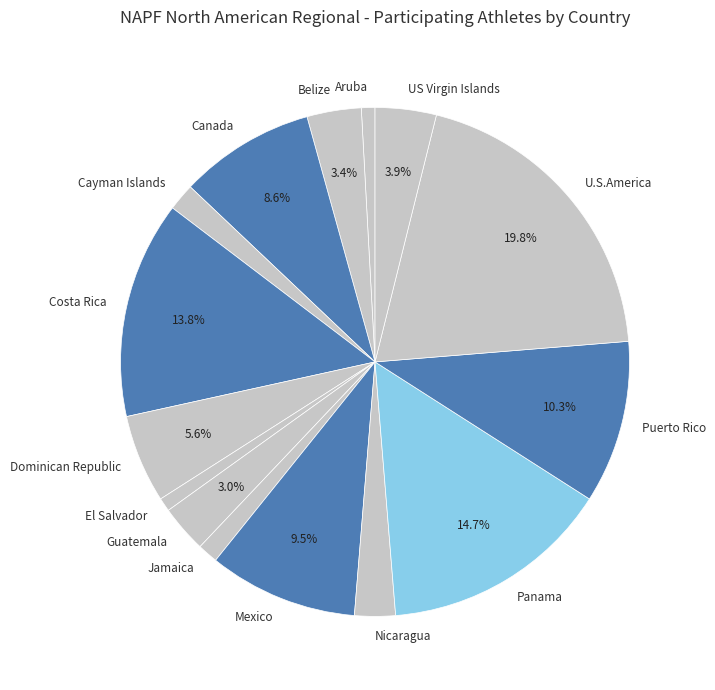

Between U.S.America and Belize, which is larger?

U.S.America